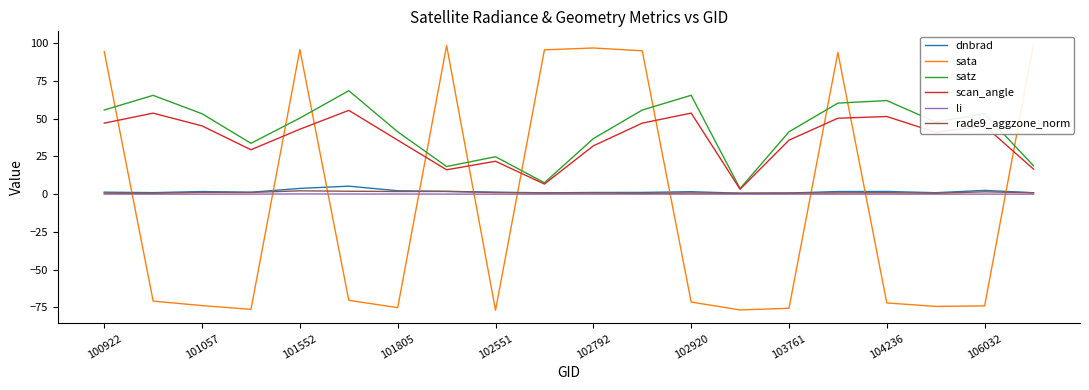

True or false: scan_angle and li cross at least once.

False